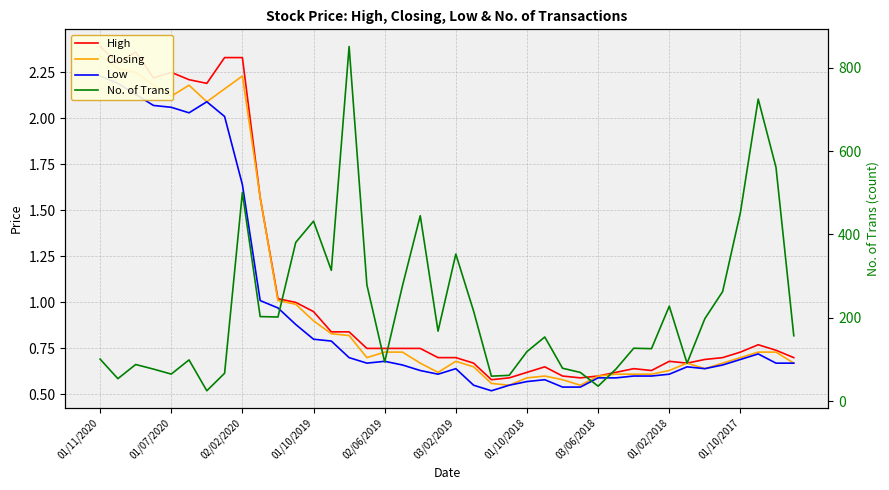

At which category is the sum across all series the highest?

14